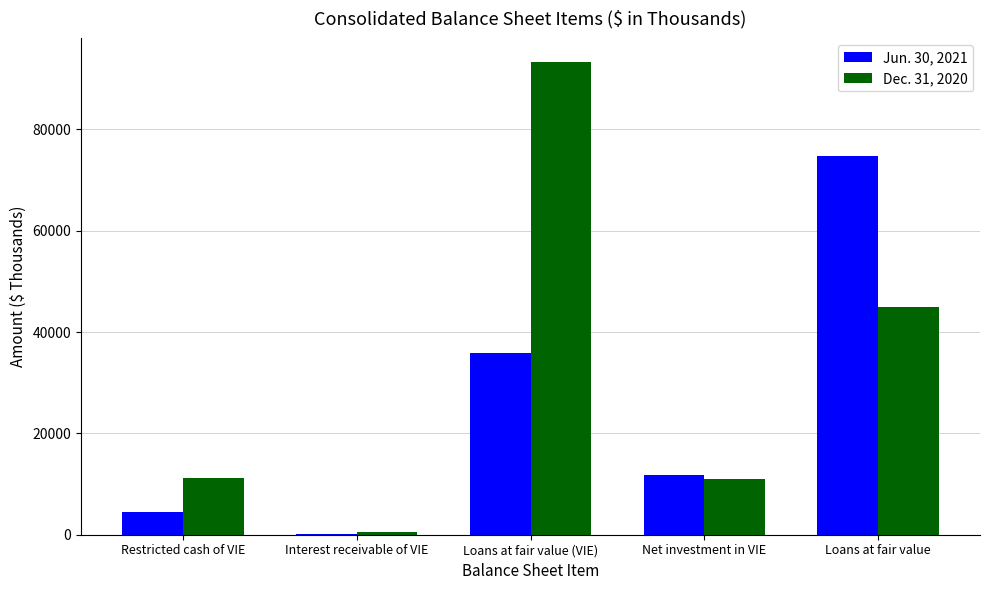

At which category is the sum across all series the highest?

Loans at fair value (VIE)